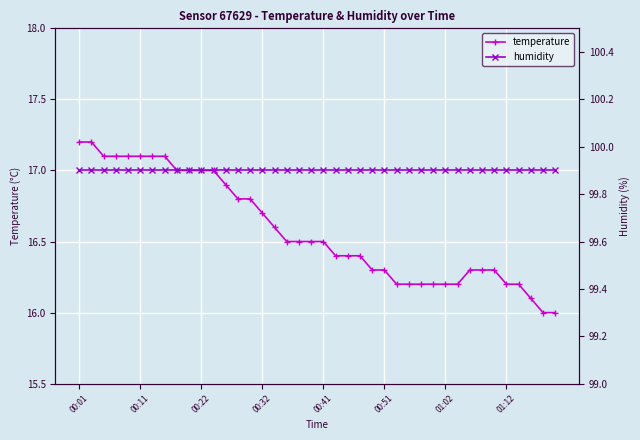

True or false: humidity and temperature intersect in this chart.

False